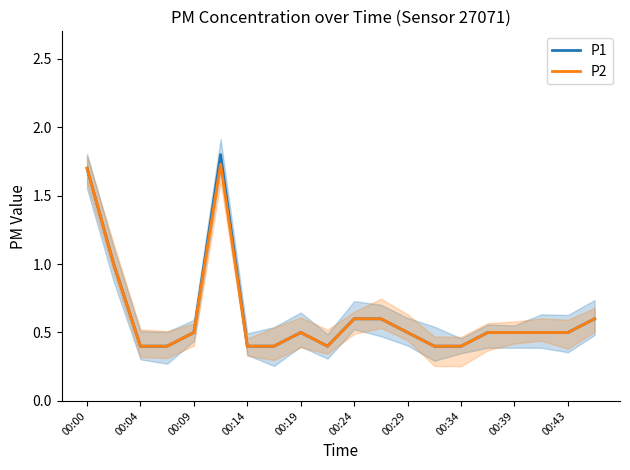

What is the difference between the maximum and minimum values in the P1 series?

1.4